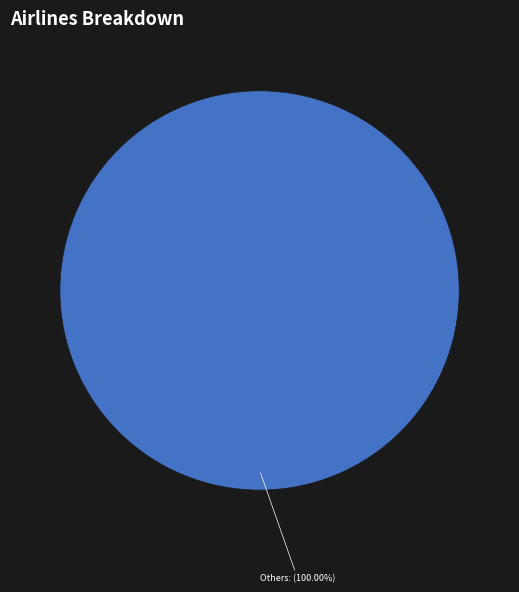

Rank the categories by value from highest to lowest.

Others